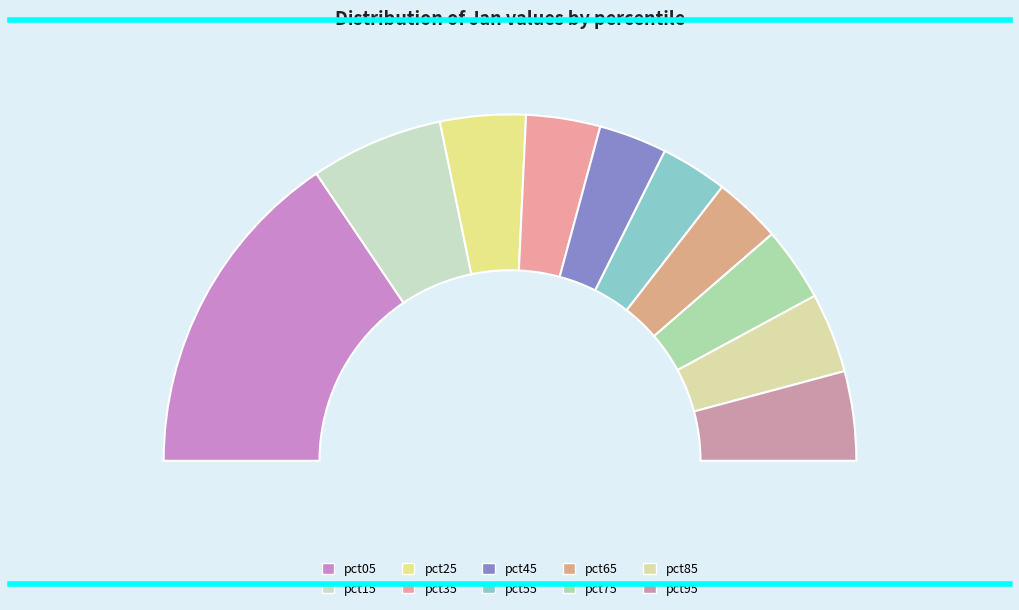

Does pct45 account for over 50% of the chart?

No